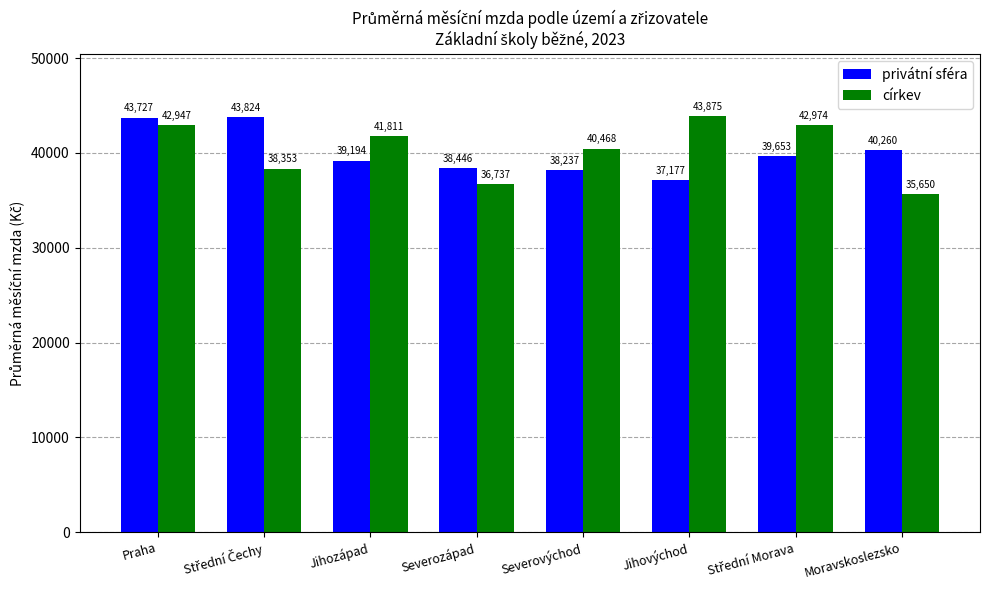

Does the chart contain any negative values?

No